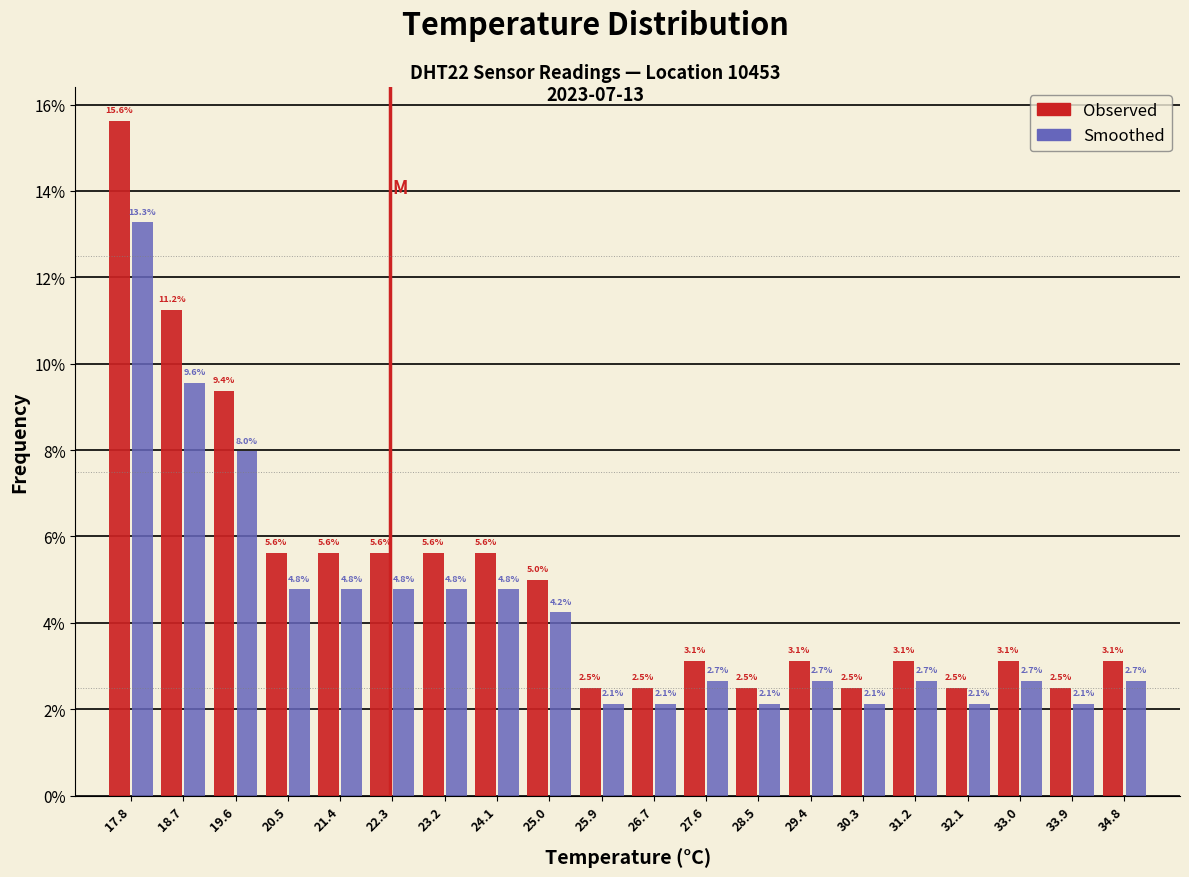

What is the height of the Smoothed bar covering 17.40 to 18.29 on the x-axis? The bar edges are not printed on the chart, so give them approximately, as read against the axis.

13.3